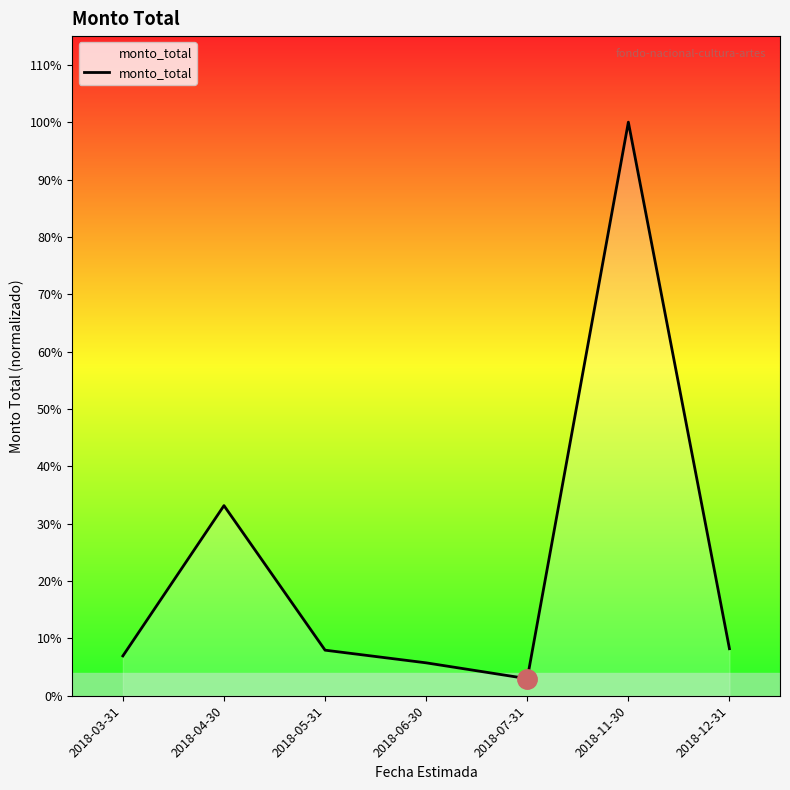

The chart shows a value of 32343329 at 2018-05-31. True or false?

False